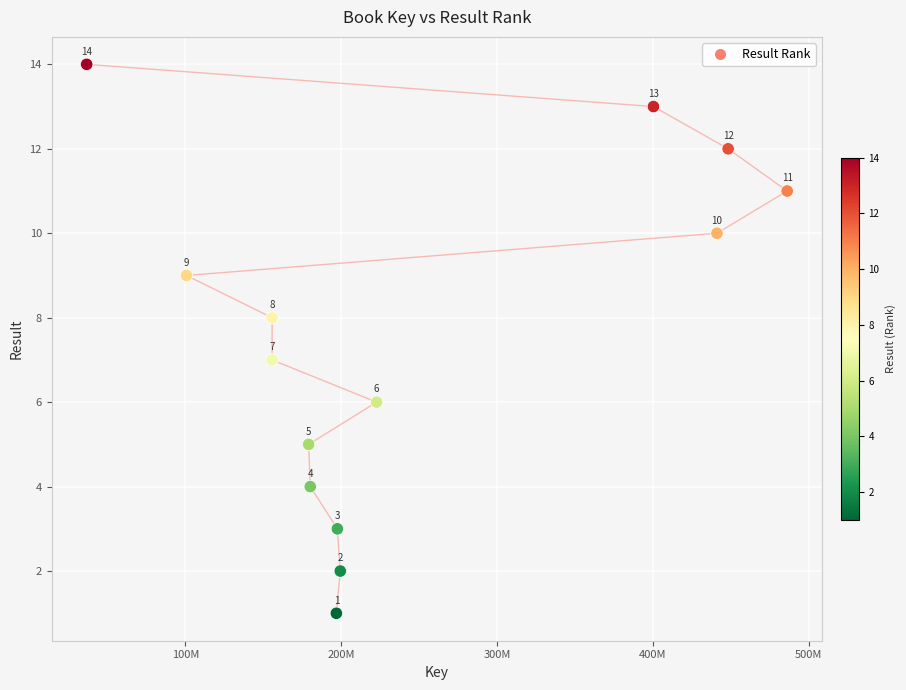

What is the range of Y values (max minus min)?

13